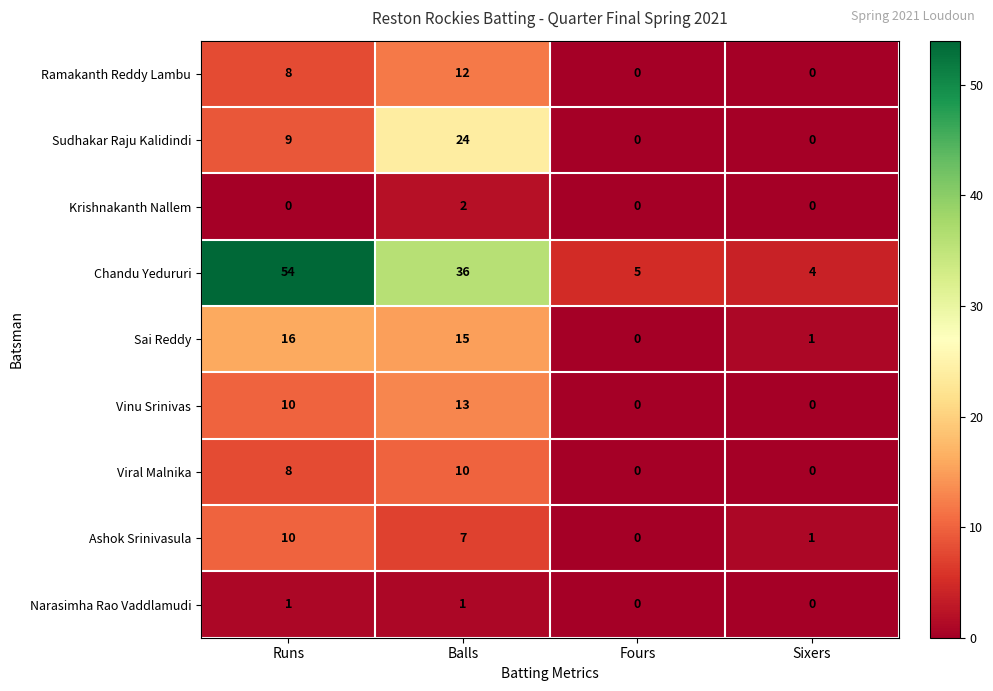

Which series has the largest total across all categories?

Chandu Yedururi